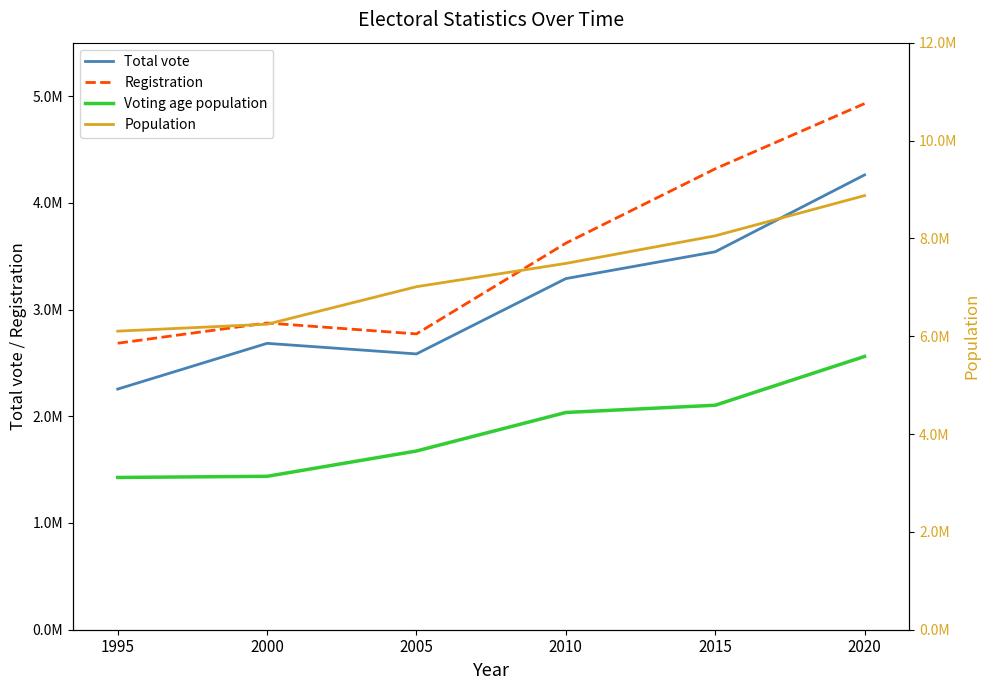

Reading left to right, transcribe all the data shown in this chart.

Total vote: 1995=2254560	2000=2683010	2005=2583919	2010=3289377	2015=3540760	2020=4260951
Registration: 1995=2684000	2000=2873745	2005=2771528	2010=3621174	2015=4318000	2020=4929128
Voting age population: 1995=3112530	2000=3135743	2005=3653118	2010=4440442	2015=4588724	2020=5585968
Population: 1995=6103000	2000=6244770	2005=7011556	2010=7487489	2015=8051512	2020=8873669